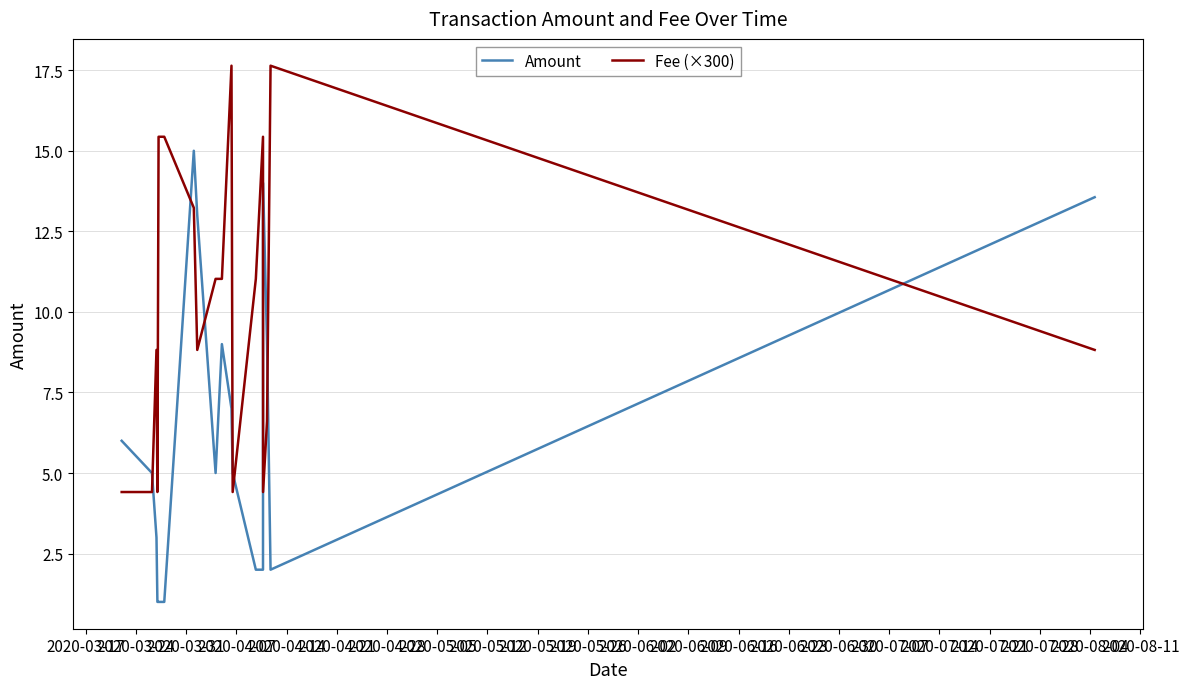

Rank the series by their maximum value, from lowest to highest.

Amount, Fee (×300)